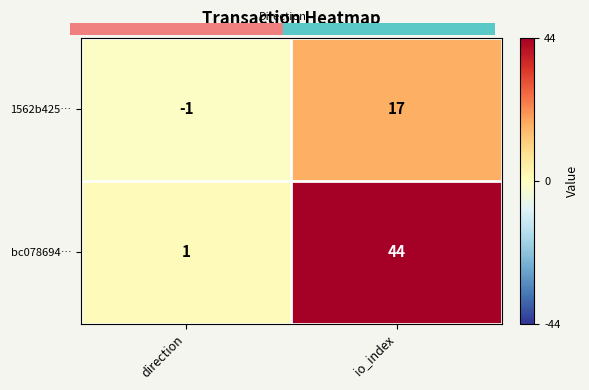

What is the difference between the maximum and minimum values in the 1562b425… series?

18